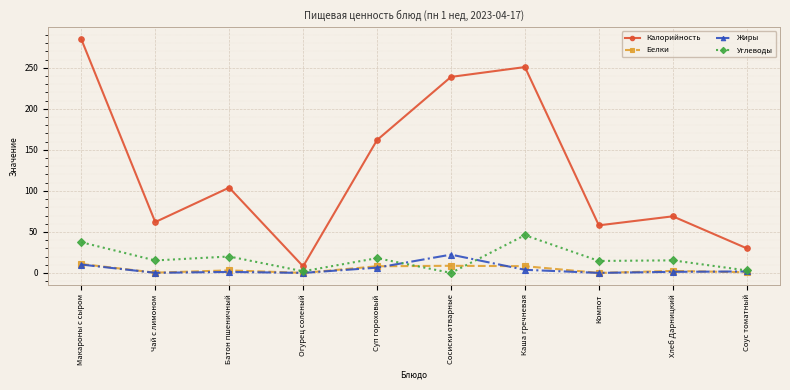

What is the approximate value of Калорийность at Каша гречневая?

251.0